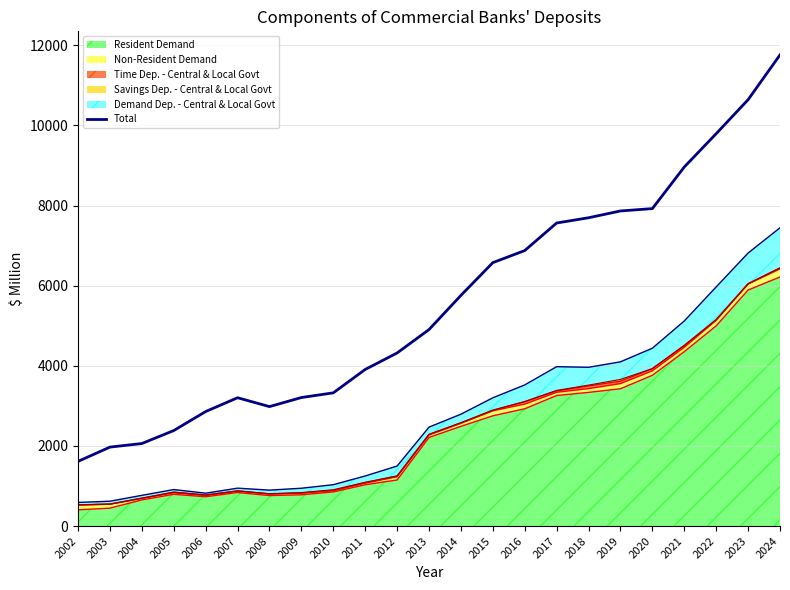

Reading left to right, extract all data points from this chart.

2002=1614.1	2003=1971.1	2004=2059.9	2005=2384.0	2006=2858.5	2007=3203.5	2008=2981.7	2009=3208.5	2010=3325.2	2011=3909.2	2012=4320.7	2013=4905.2	2014=5757.8	2015=6575.7	2016=6877.0	2017=7565.1	2018=7696.1	2019=7865.7	2020=7924.6	2021=8963.1	2022=9794.5	2023=10643.2	2024=11761.5